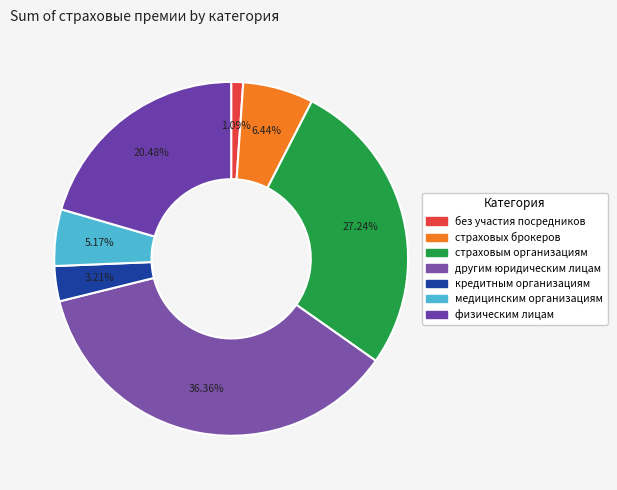

What percentage is the кредитным организациям slice, to the nearest percent?

3%